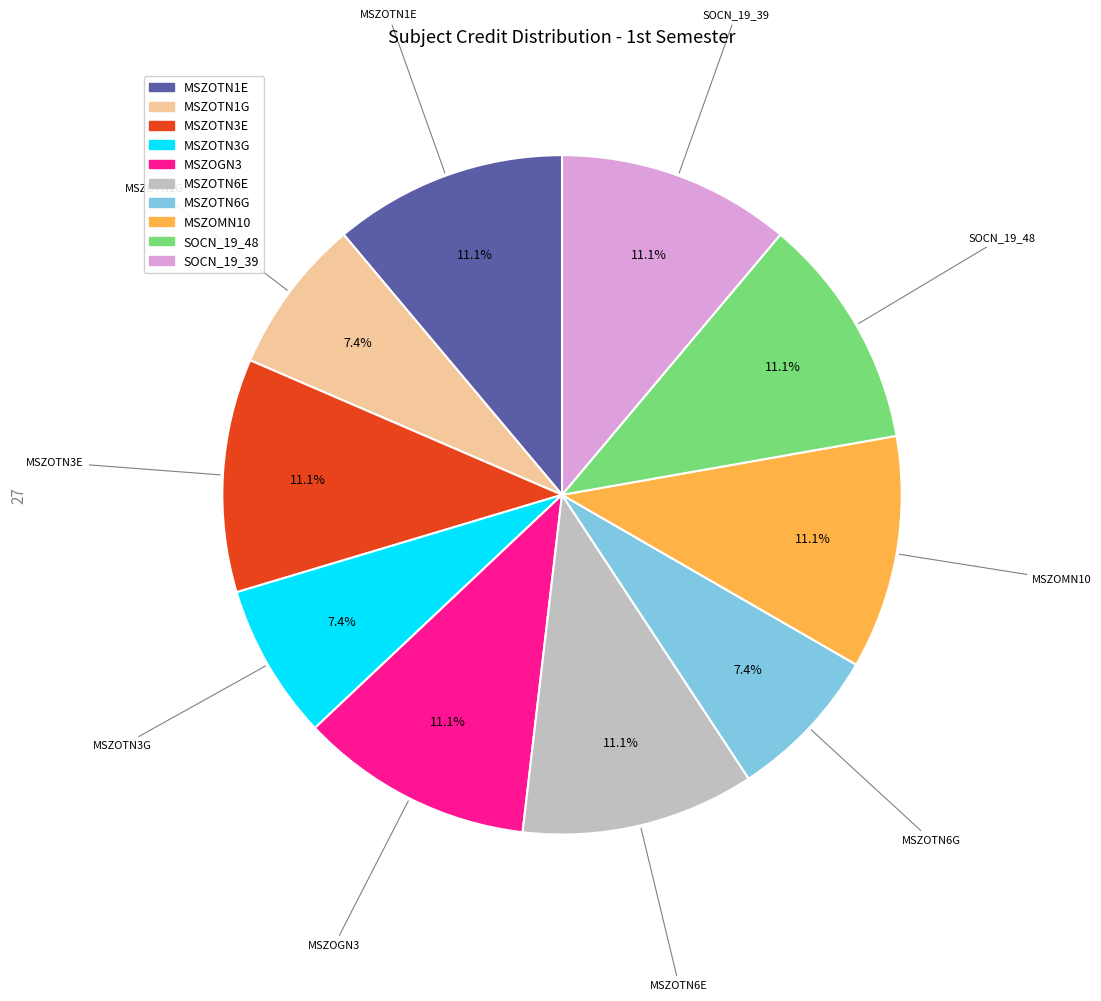

Combined, what portion of the pie is MSZOTN1G and MSZOMN10?

18.5%